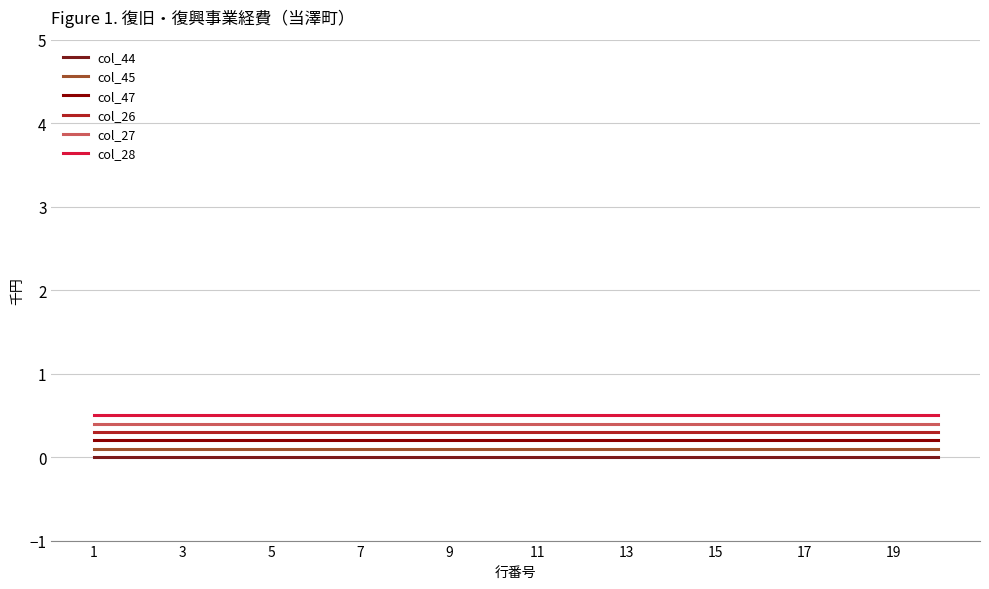

List the series in order of their overall mean, highest first.

col_28, col_27, col_26, col_47, col_45, col_44